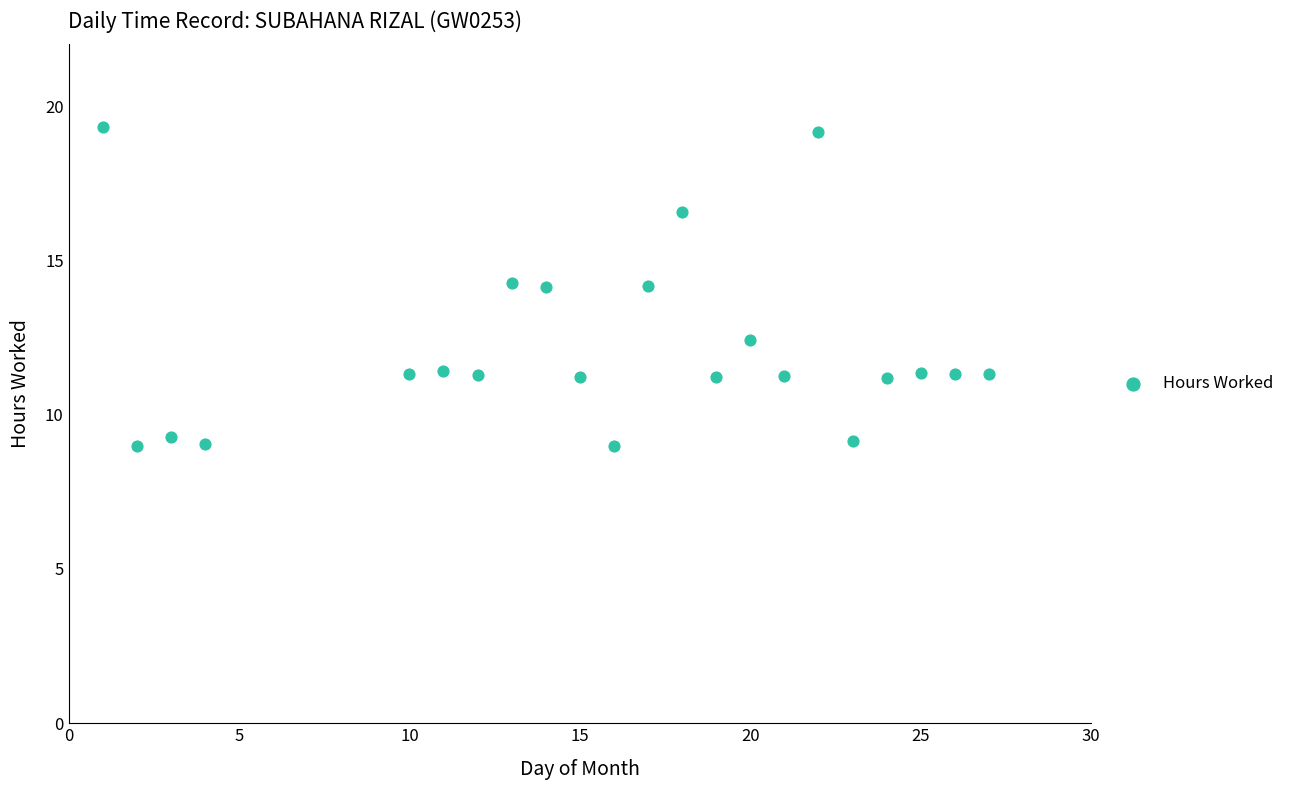

What is the range of X values (max minus min)?

26.0